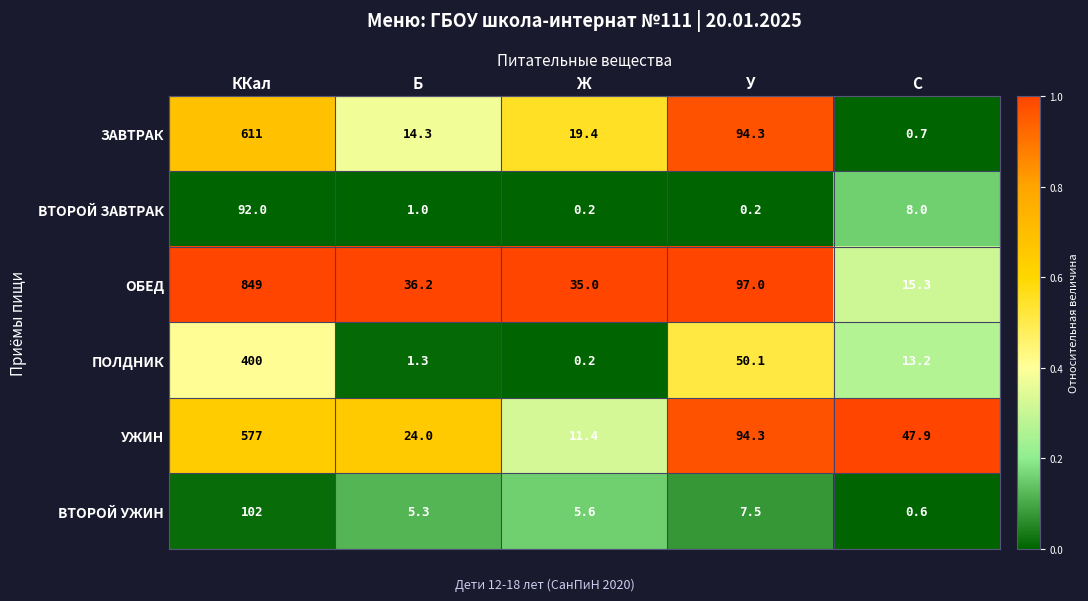

Rank the series by their maximum value, from highest to lowest.

ОБЕД, ЗАВТРАК, УЖИН, ПОЛДНИК, ВТОРОЙ УЖИН, ВТОРОЙ ЗАВТРАК